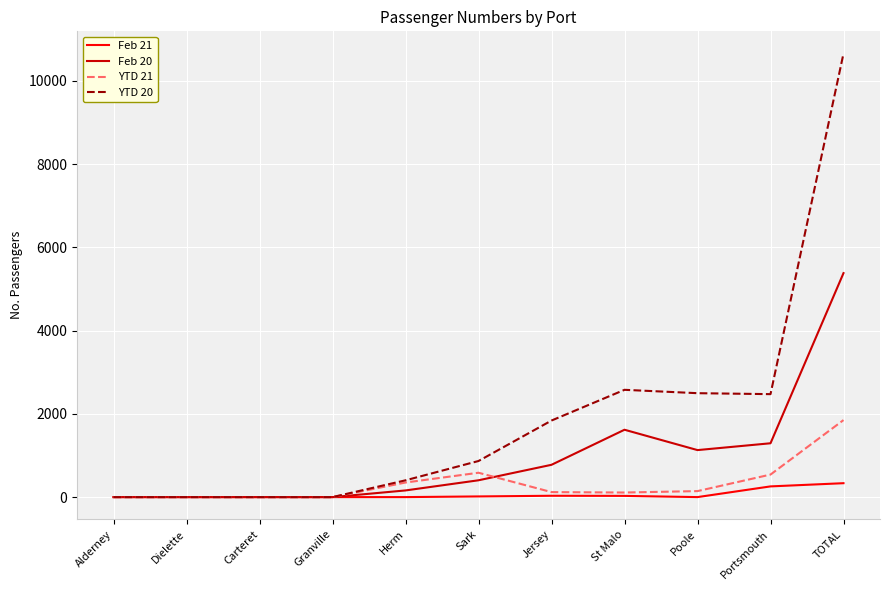

Count the number of data series in this chart.

4